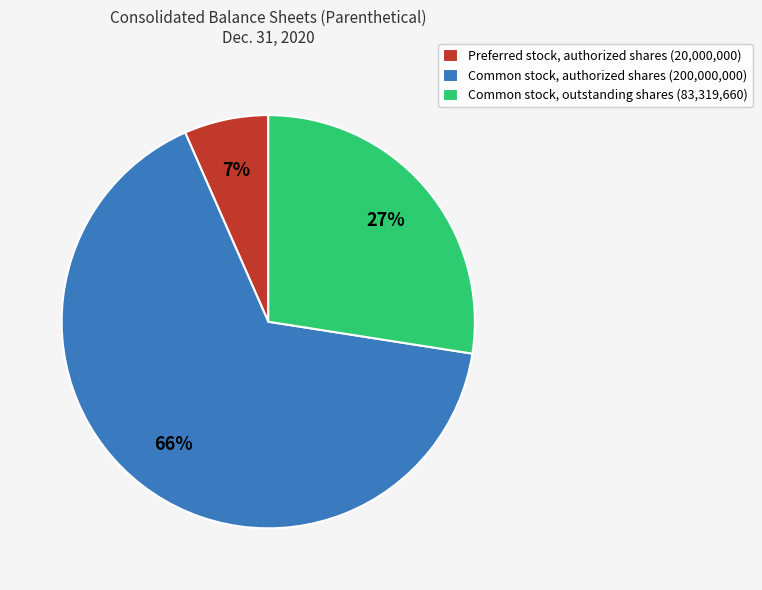

How many slices are in this pie chart?

3